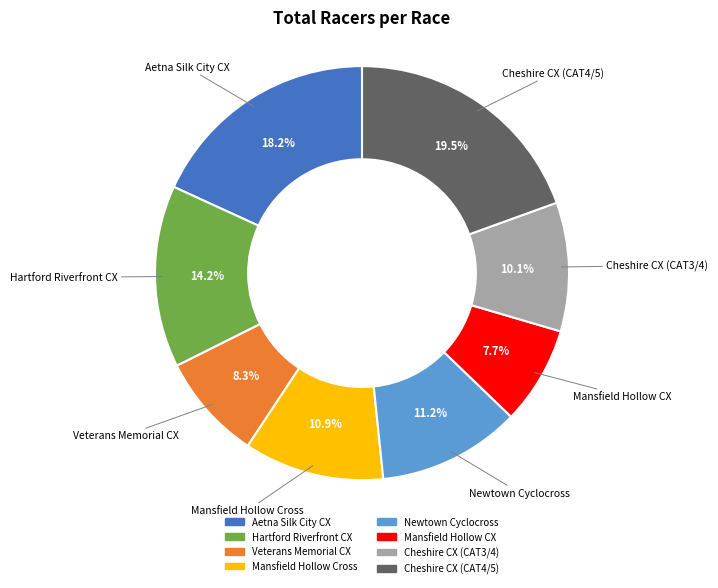

To the nearest percent, what is the difference between the Aetna Silk City CX and Cheshire CX (CAT3/4) slice percentages?

8%